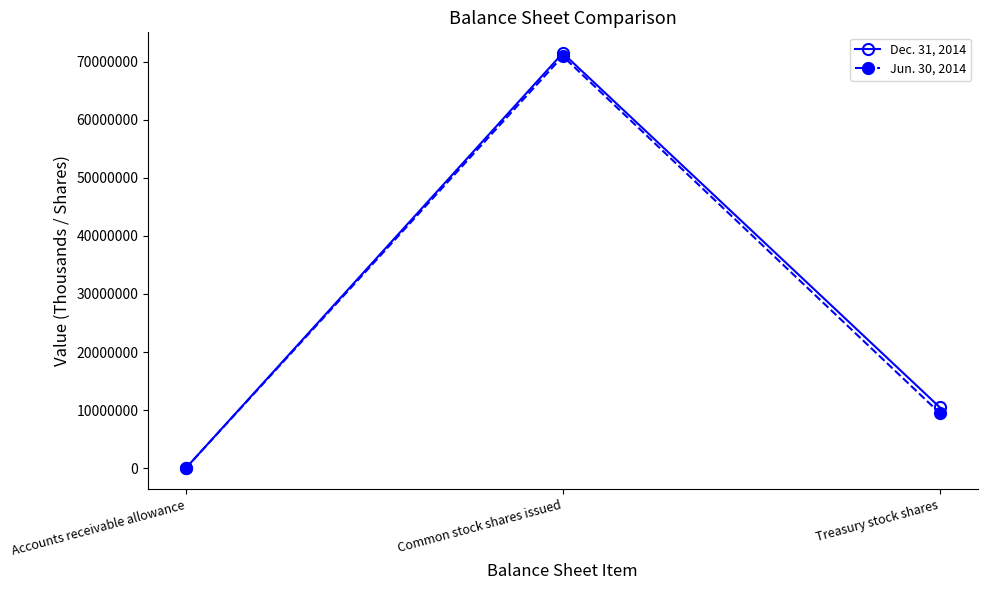

At how many categories does at least one series exceed 56654949?

1